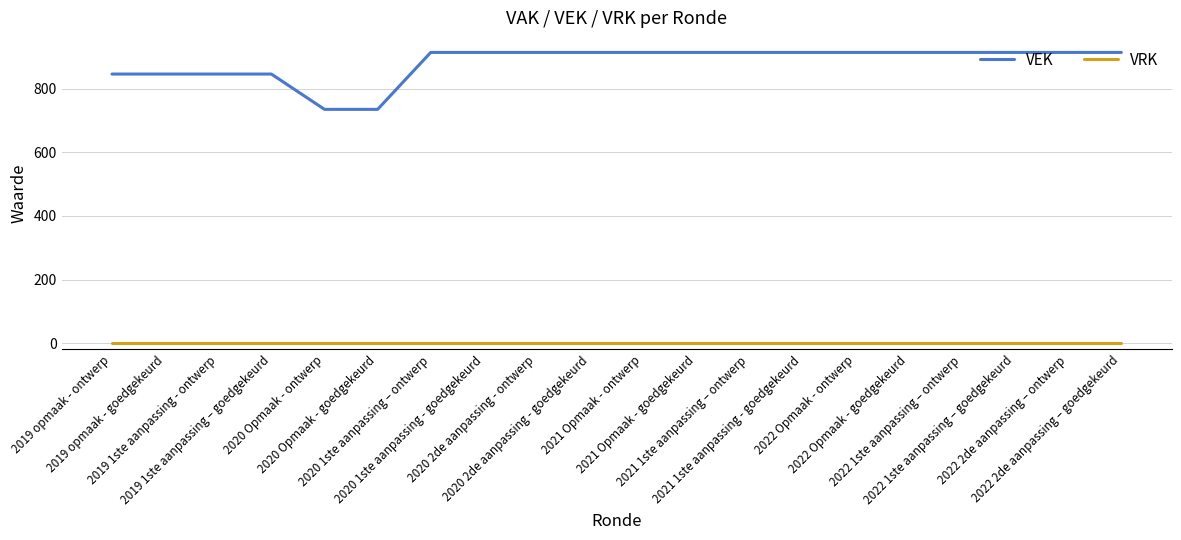

What is the highest value of the VEK series?

914